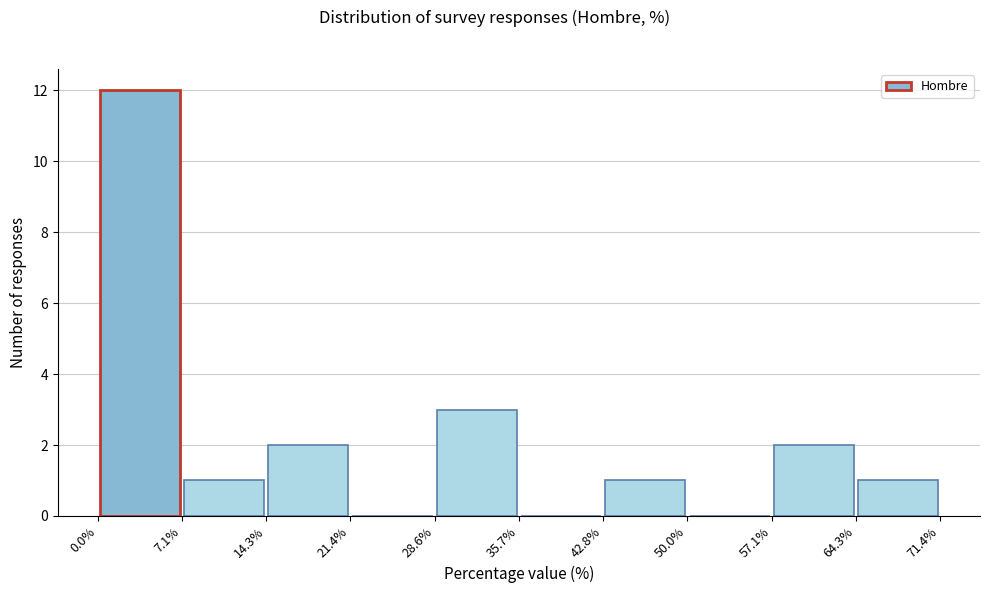

Reading left to right, list every bar in this chart as the range it spans on the x-axis followed by its height. The values are not printed on the chart, so give them approximately, as read against the axis.

0.0% to 7.1%: 12
7.1% to 14.3%: 1
14.3% to 21.4%: 2
21.4% to 28.6%: 0
28.6% to 35.7%: 3
35.7% to 42.8%: 0
42.8% to 50.0%: 1
50.0% to 57.1%: 0
57.1% to 64.3%: 2
64.3% to 71.4%: 1